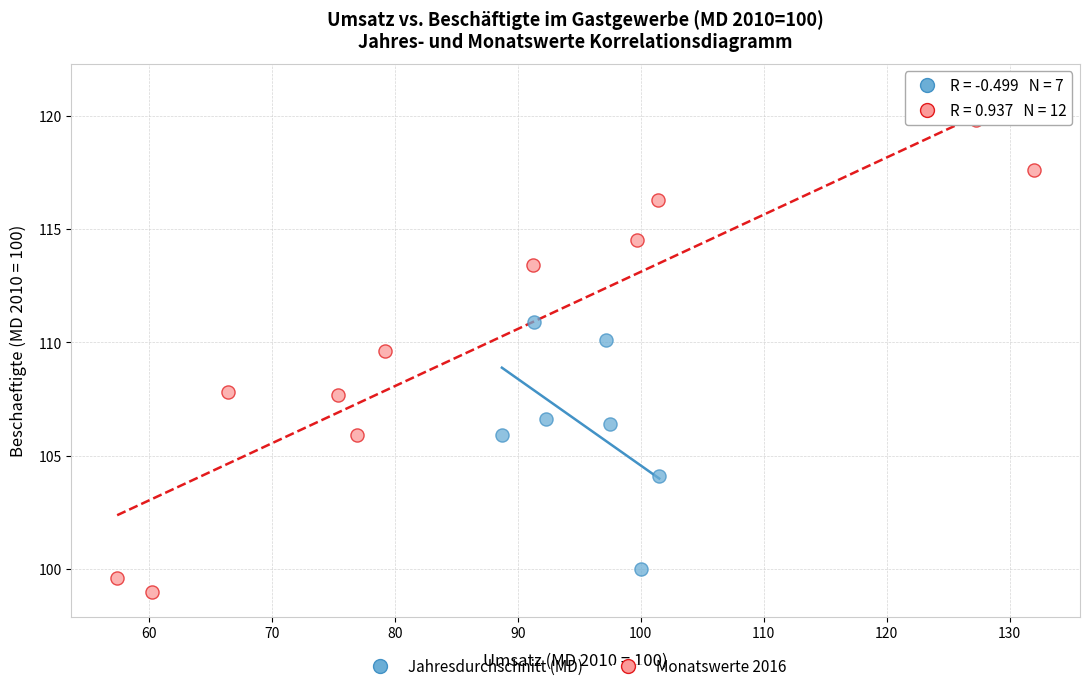

Which series reaches the minimum Y coordinate?

Monatswerte 2016